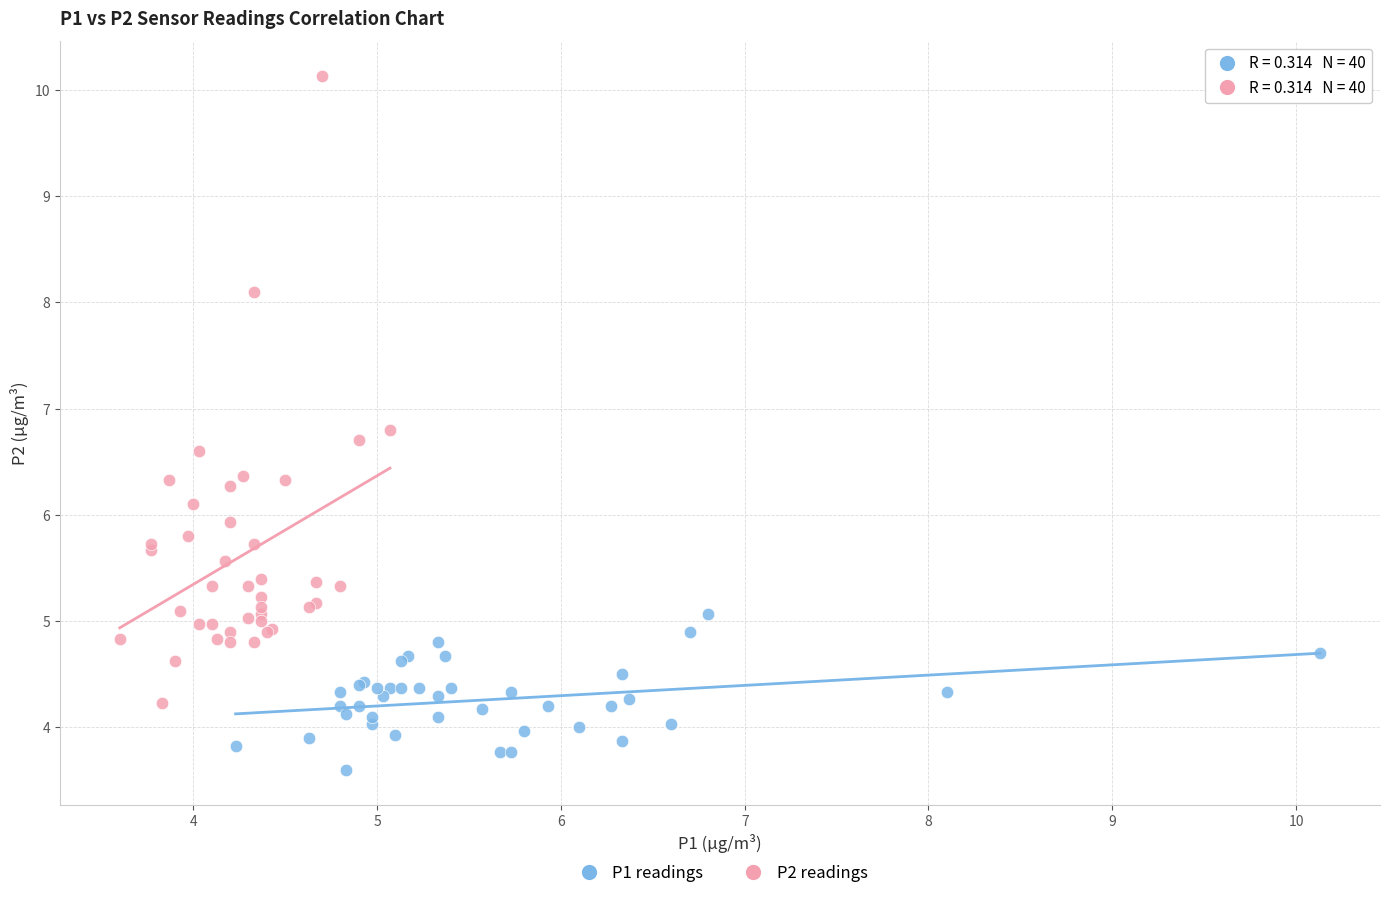

What are all the series names shown in the legend?

P1 readings, P2 readings